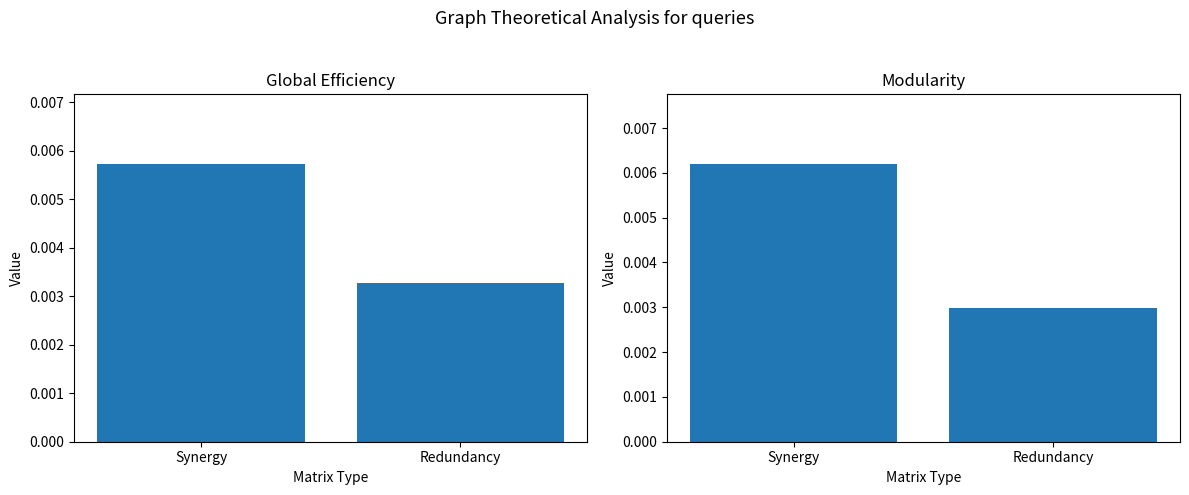

At how many categories does at least one series exceed 0?

2